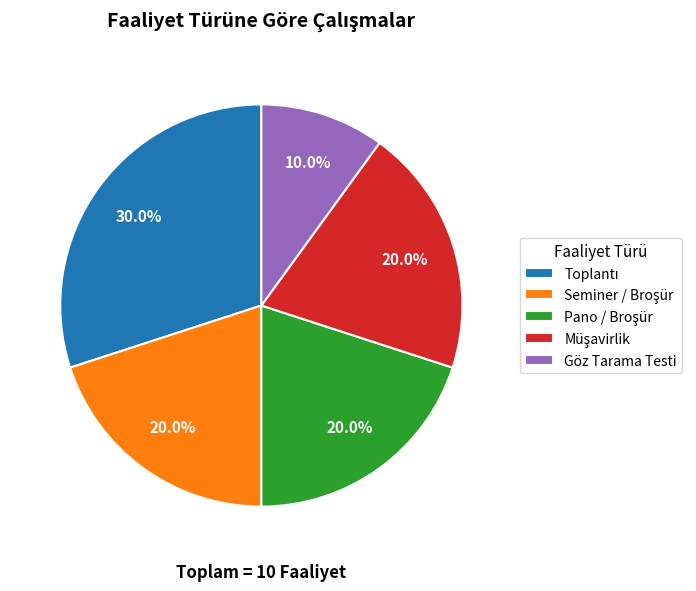

What is the smallest slice in the pie chart?

Göz Tarama Testi